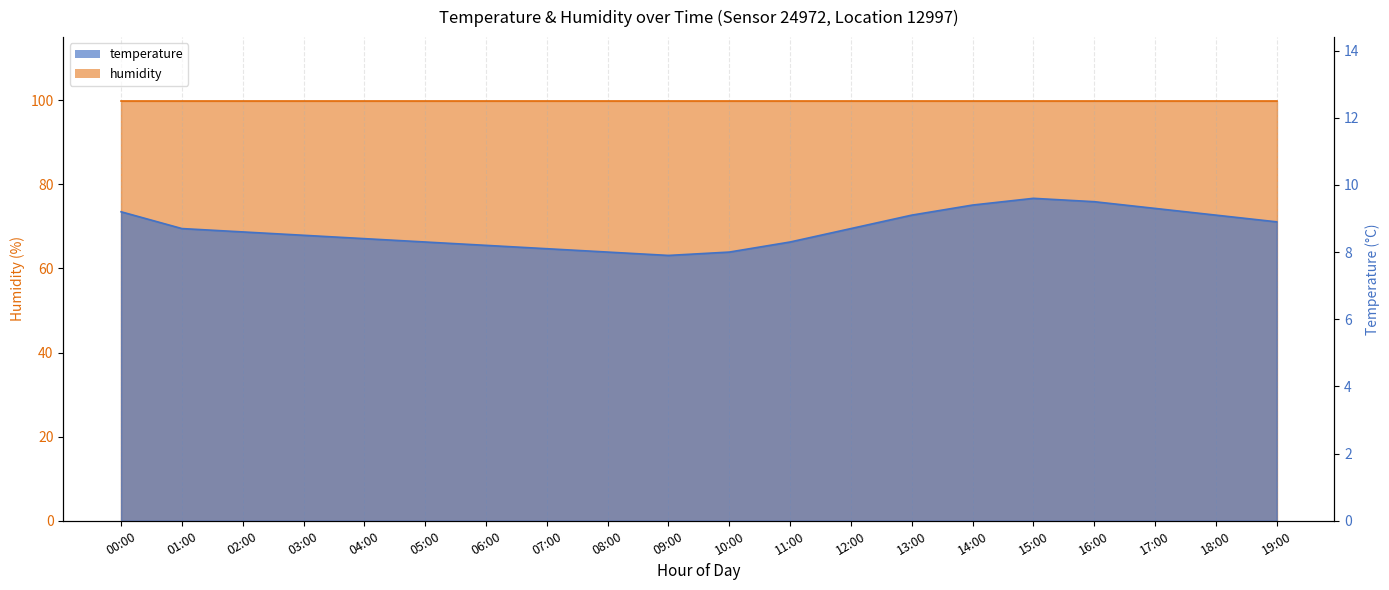

What position from the right is 11:00?

9